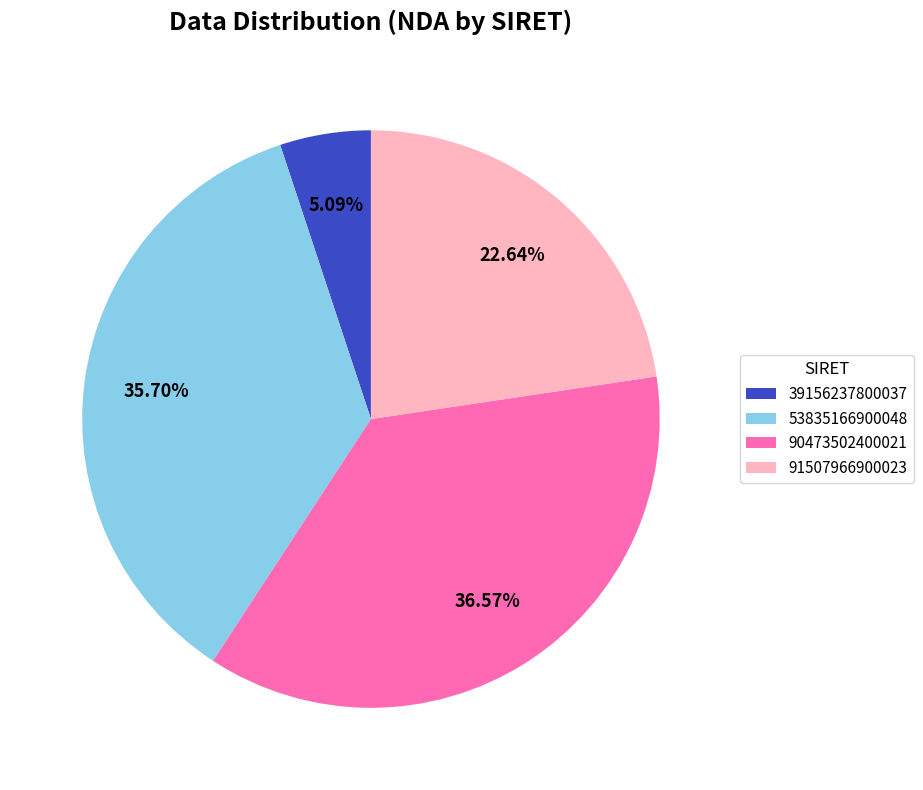

Which category has the smallest portion of the pie?

39156237800037